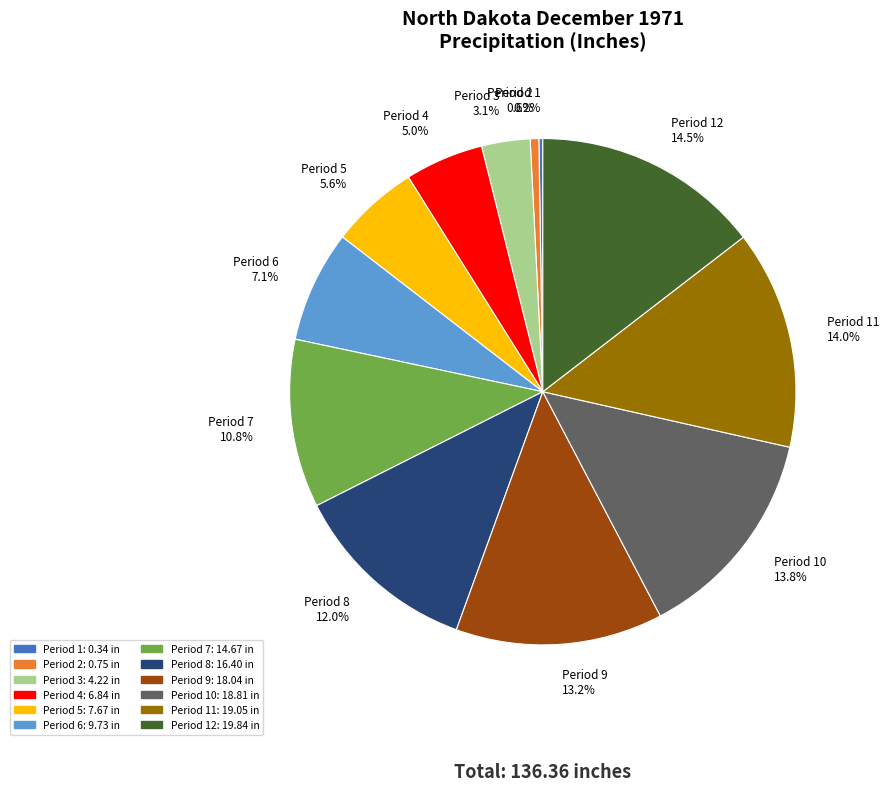

Approximately how many times larger is the value at Period 8 12.0% compared to Period 7 10.8%?

1.1